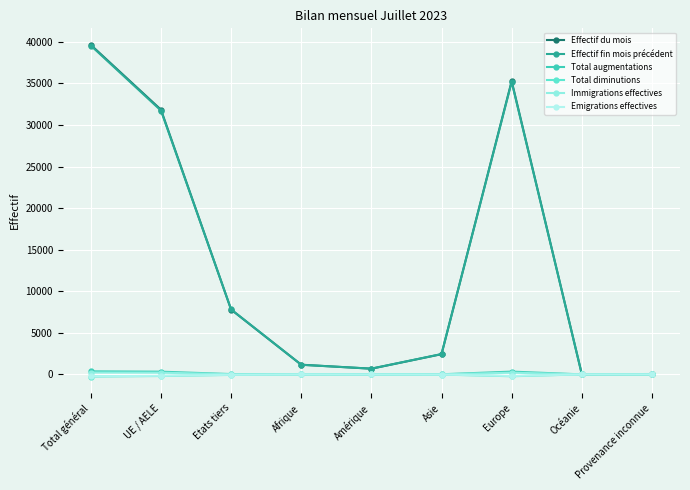

Which series has the largest range (max minus min)?

Effectif du mois